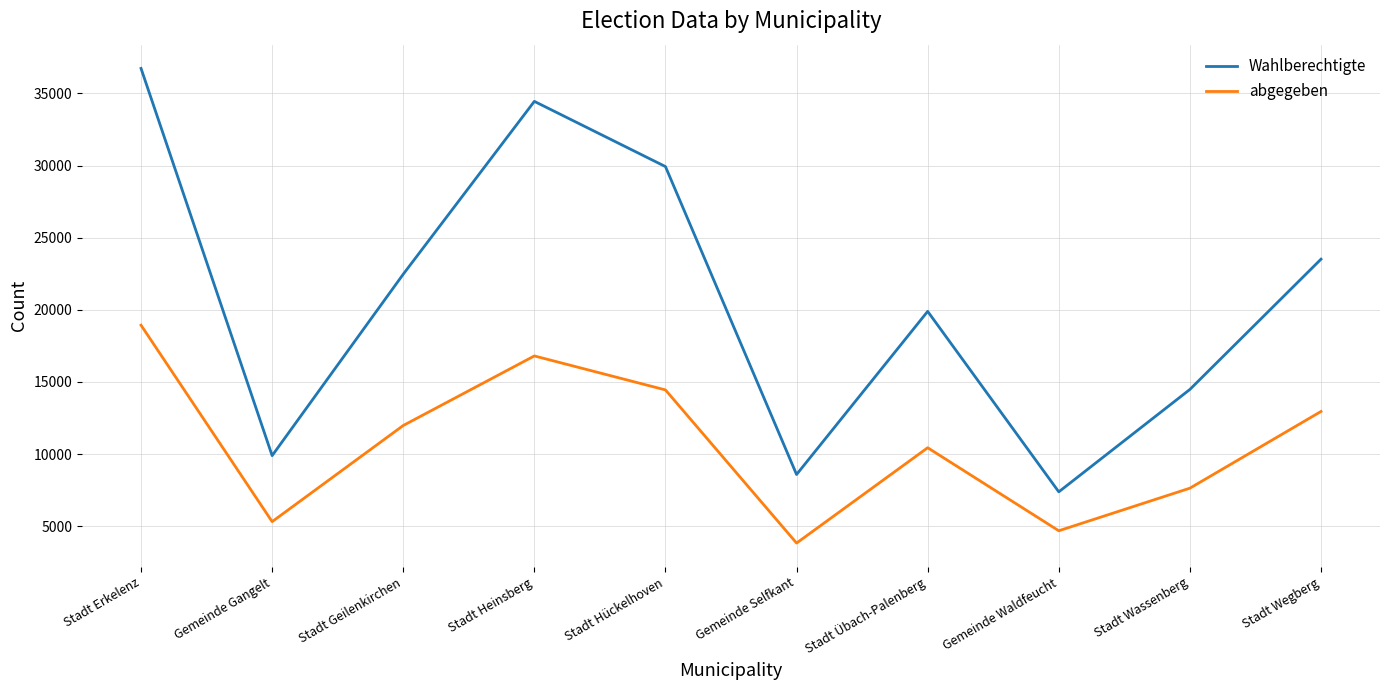

Rank the series by their maximum value, from highest to lowest.

Wahlberechtigte, abgegeben